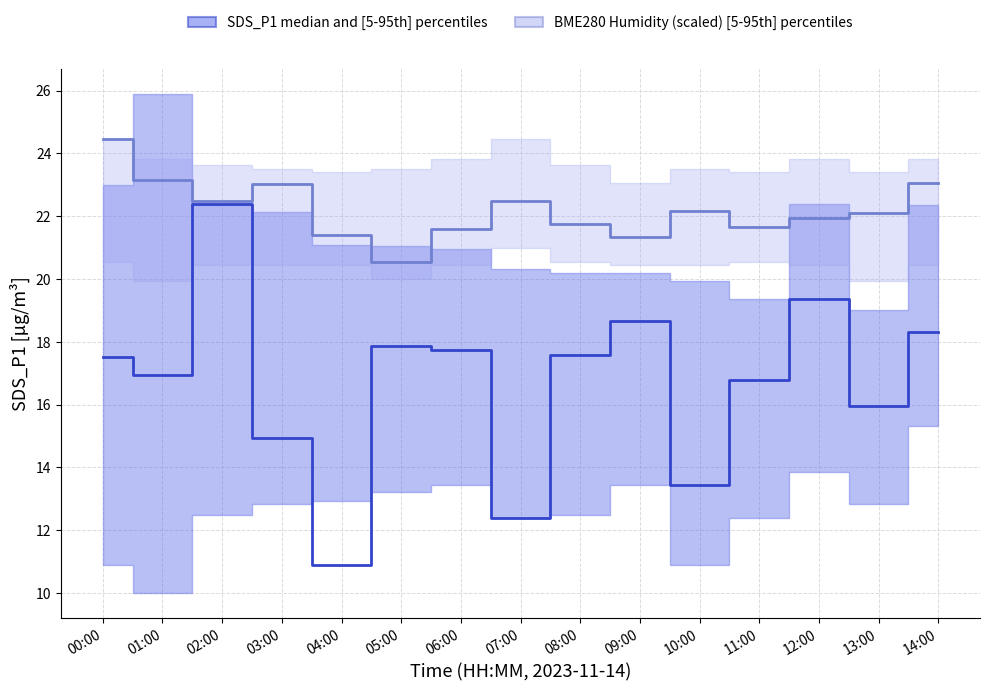

True or false: BME280 Humidity (scaled) median has a value of 14.3 at 06:00.

False